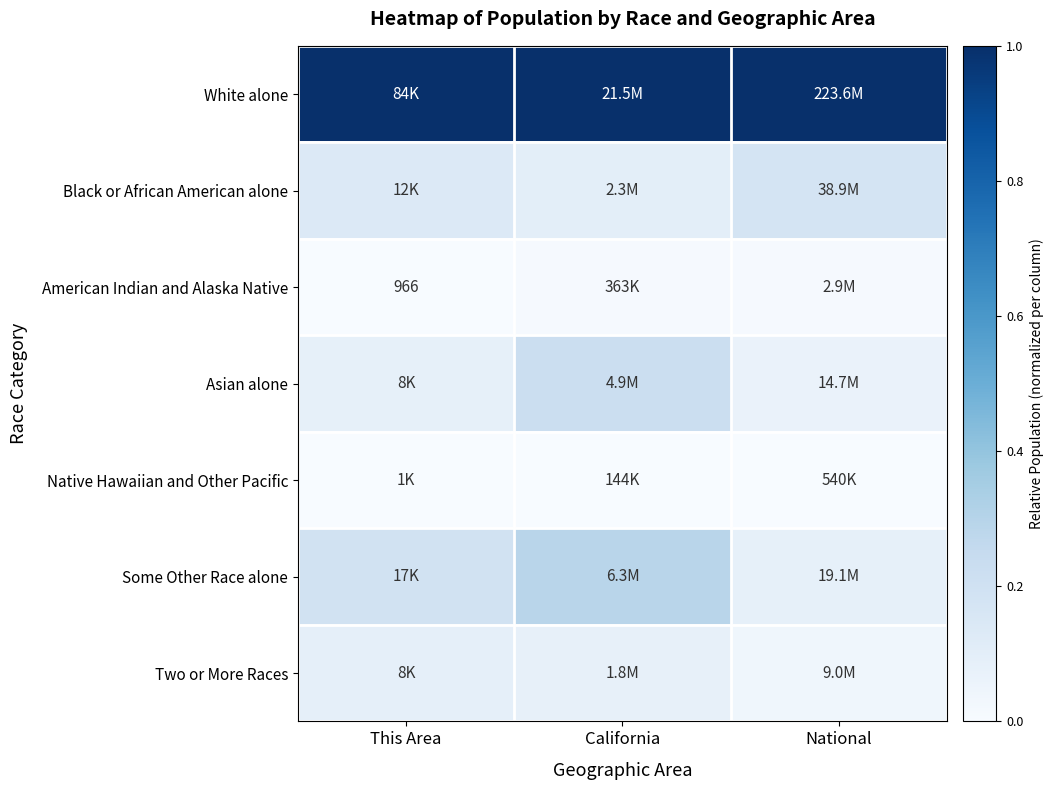

Which category has the highest value in the American Indian and Alaska Native series?

National